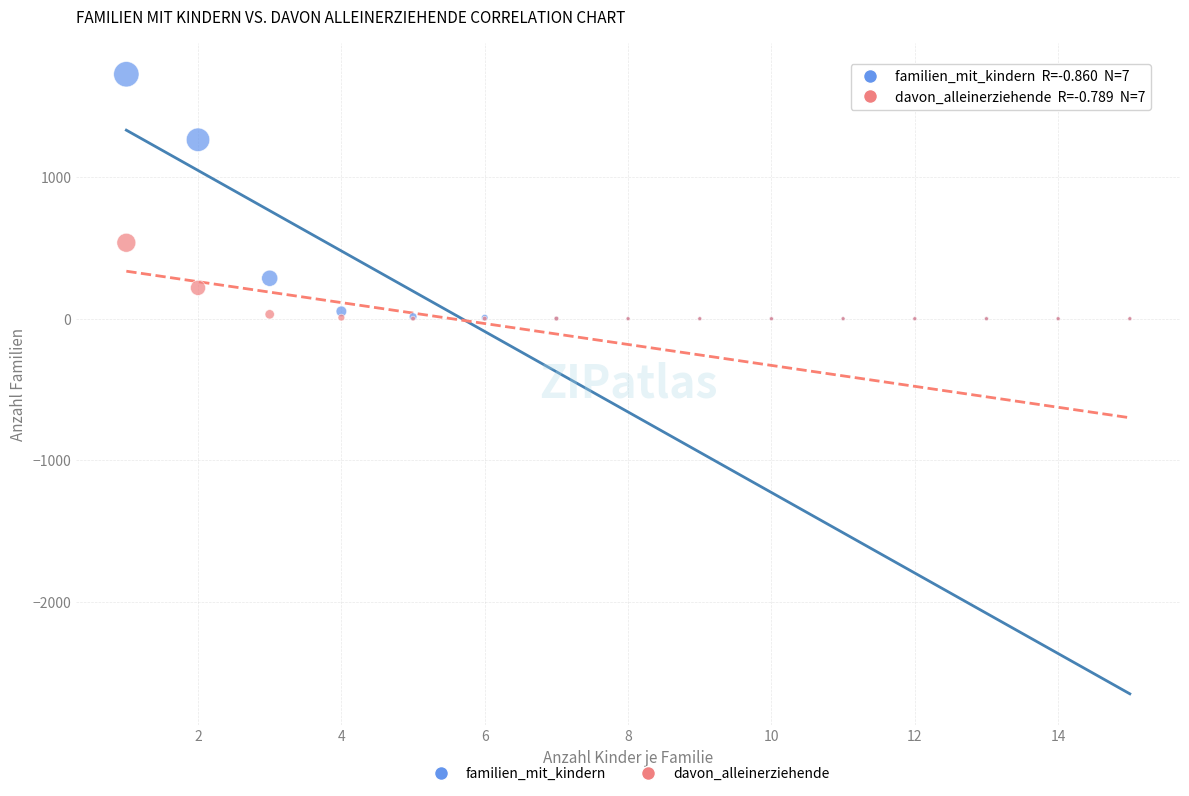

Across all series, what Y value is closest to 864?

537